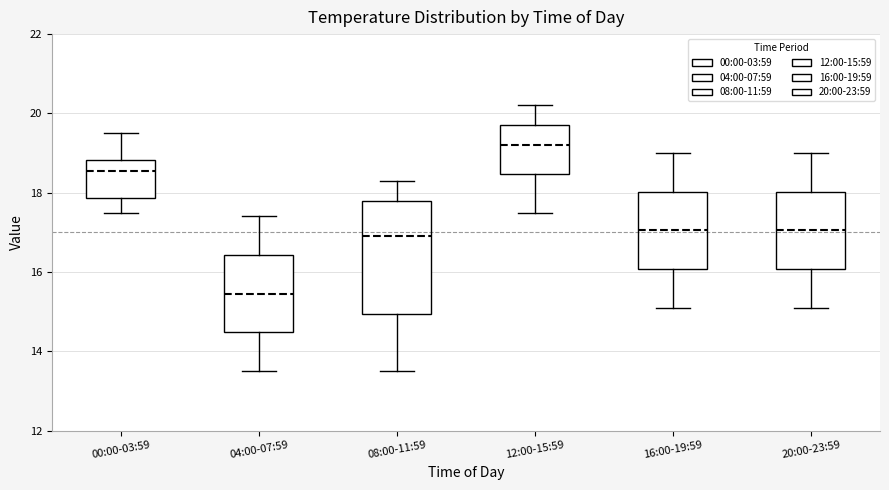

Which box's median line is the highest?

12:00-15:59